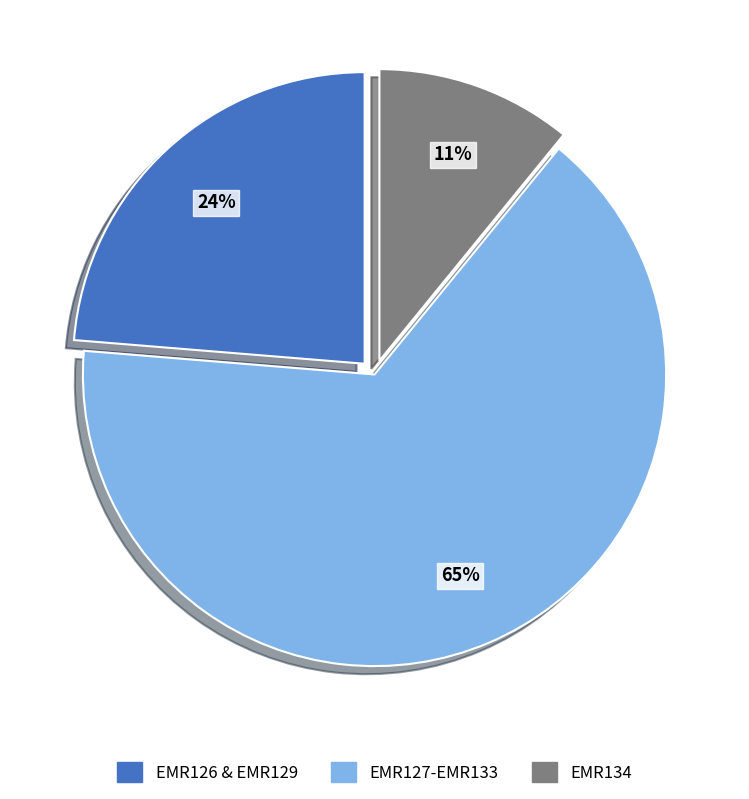

Is there a majority slice in this chart?

Yes